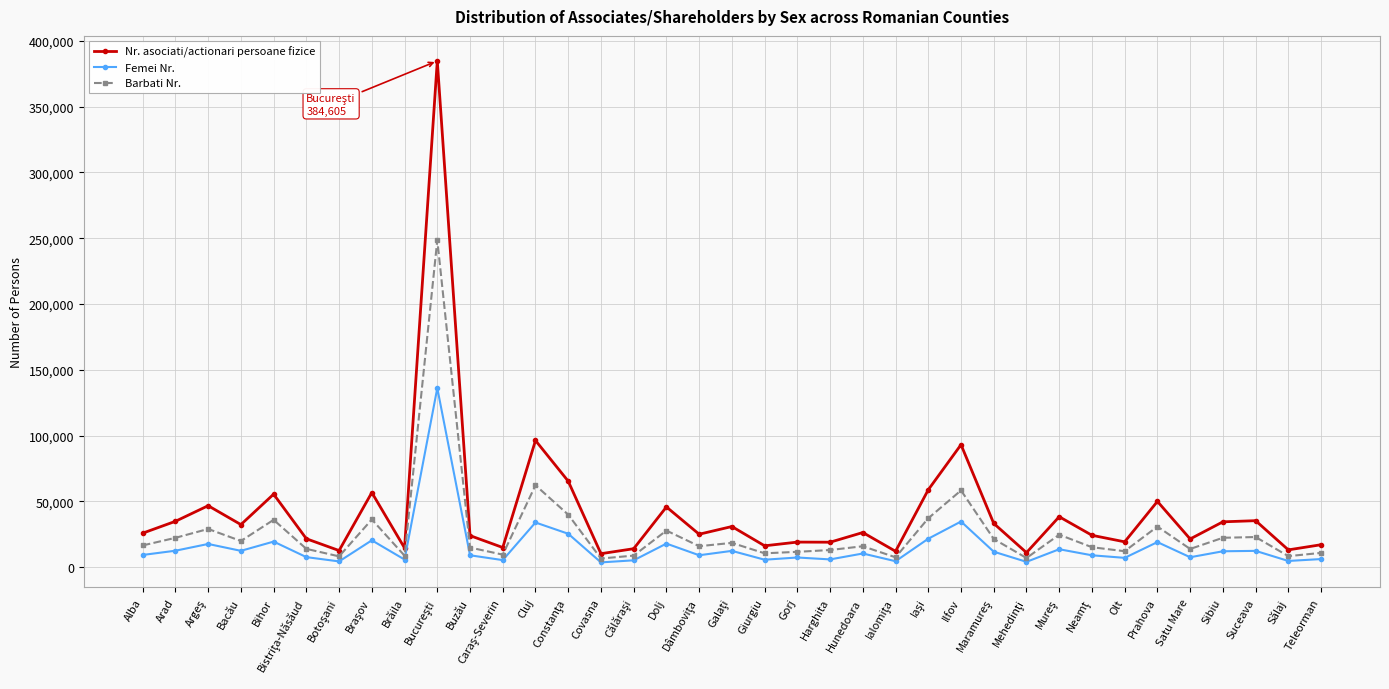

At how many categories does at least one series exceed 82335?

3